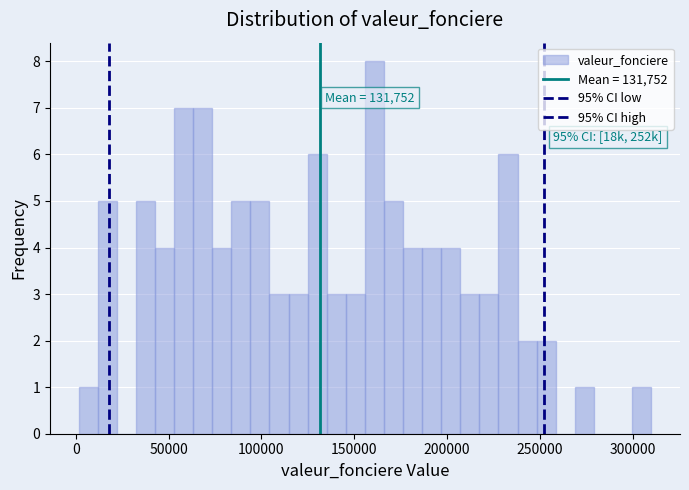

Read against the x-axis, roughly where is the centre of the tallest bar?

160000